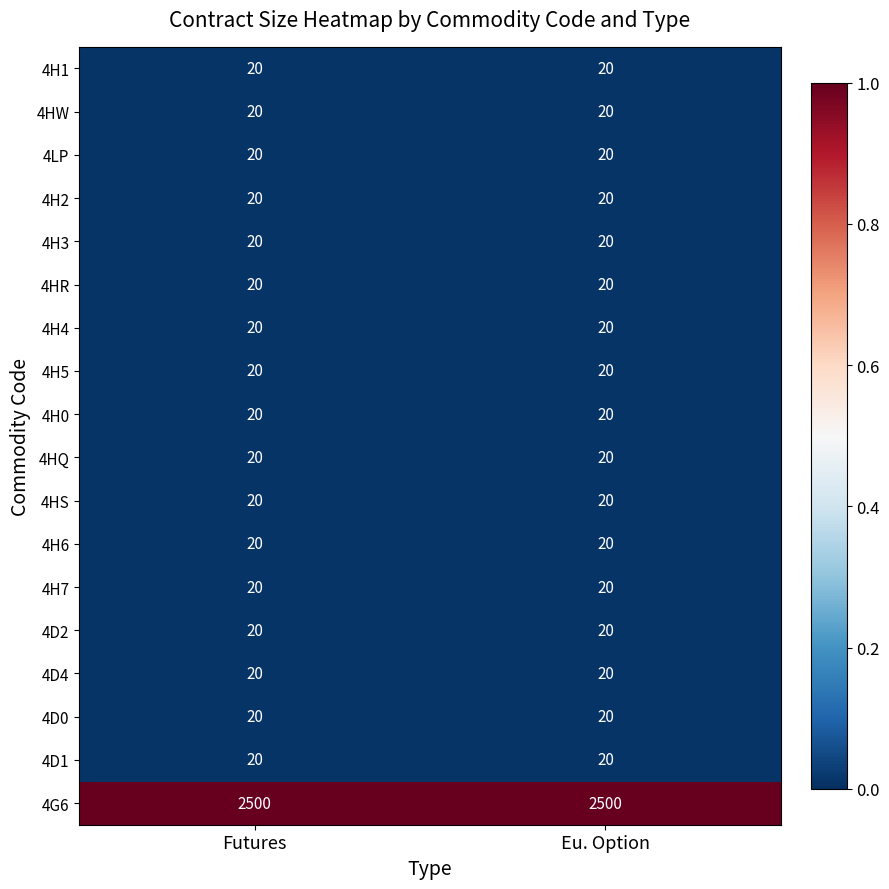

What is the difference between the highest and lowest values at Futures?

2480